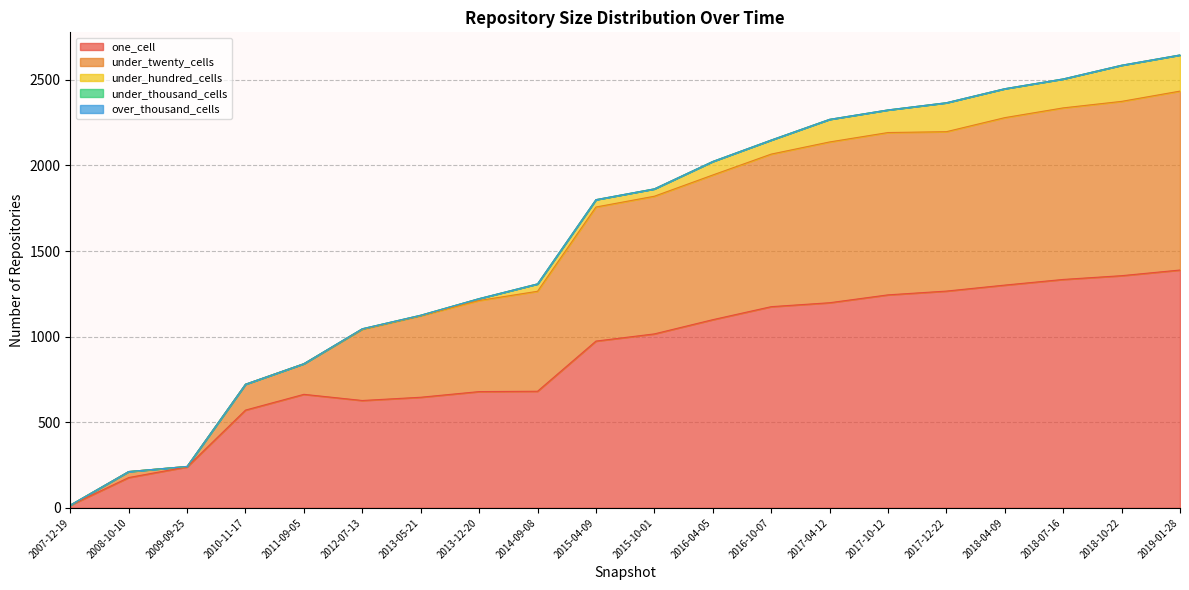

How many interior local peaks does the one_cell series have?

1